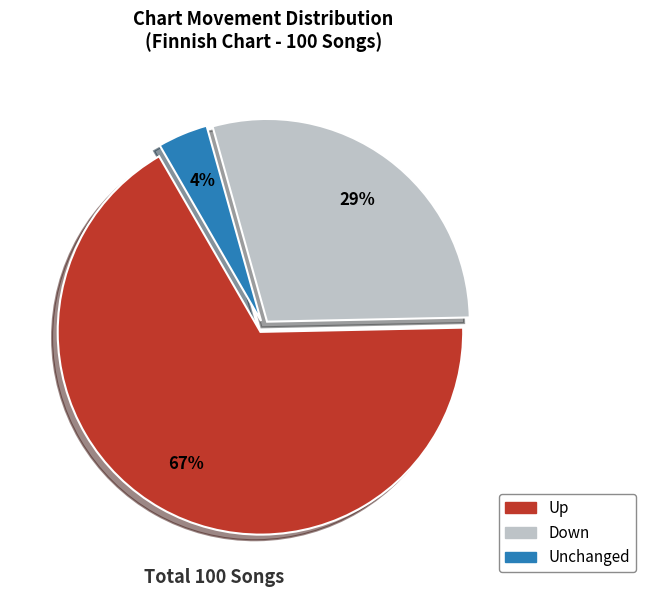

Is there a majority slice in this chart?

Yes